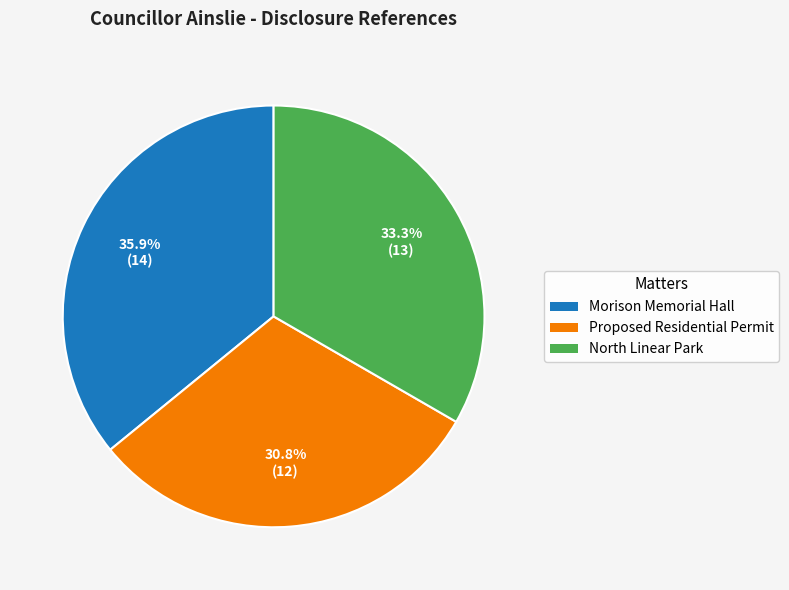

What percentage do North Linear Park and Proposed Residential Permit together represent?

64.1%